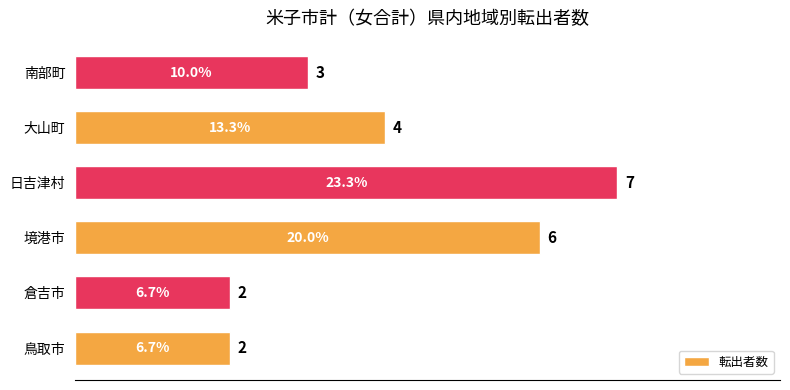

Count the values in the range 2 to 6.

5